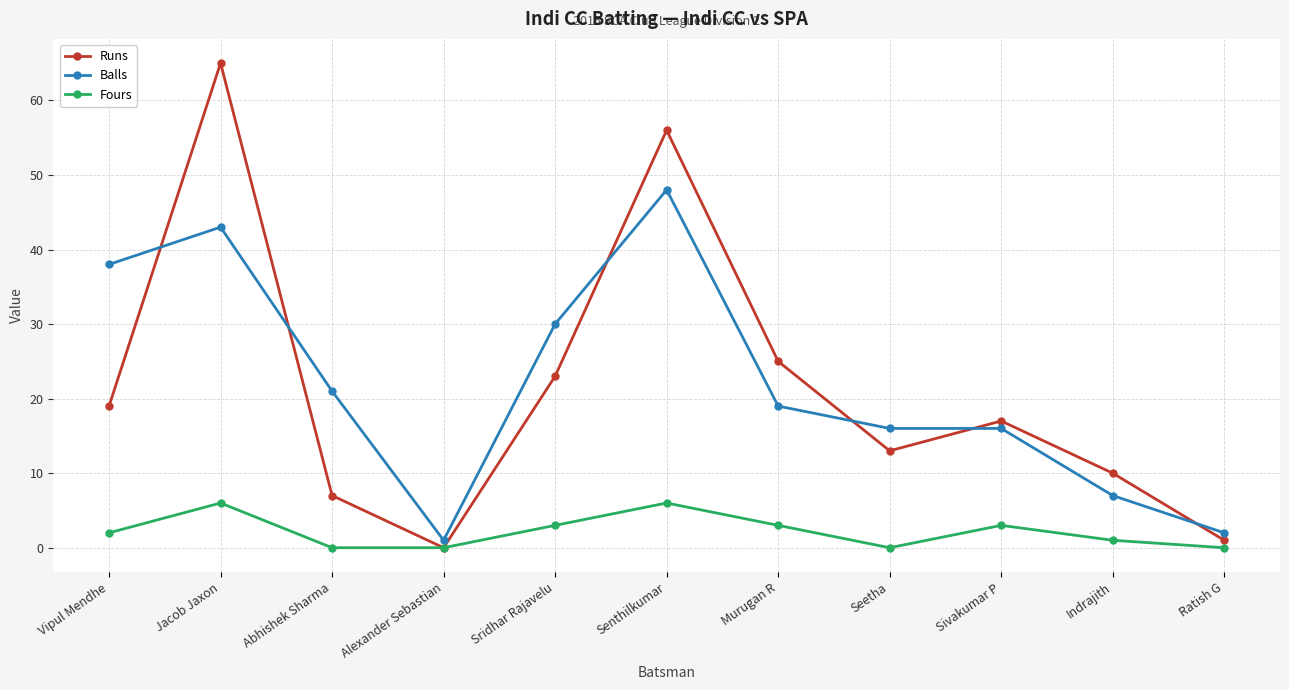

What is the average value of the Fours series?

2